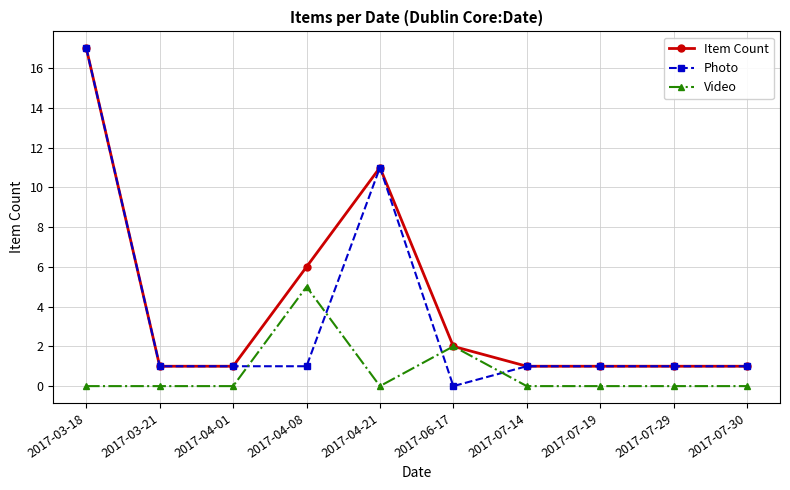

Does the chart have visible grid lines?

Yes